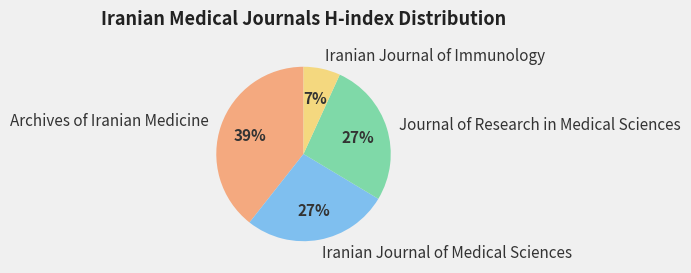

Does Iranian Journal of Medical Sciences account for over 50% of the chart?

No